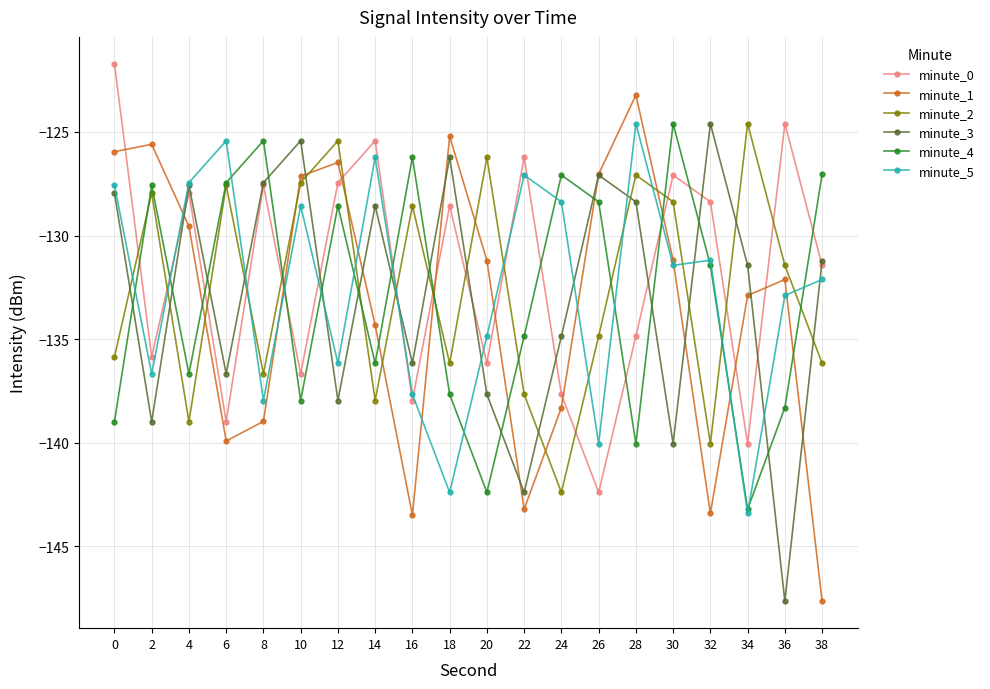

What is the maximum value for minute_4?

-124.6